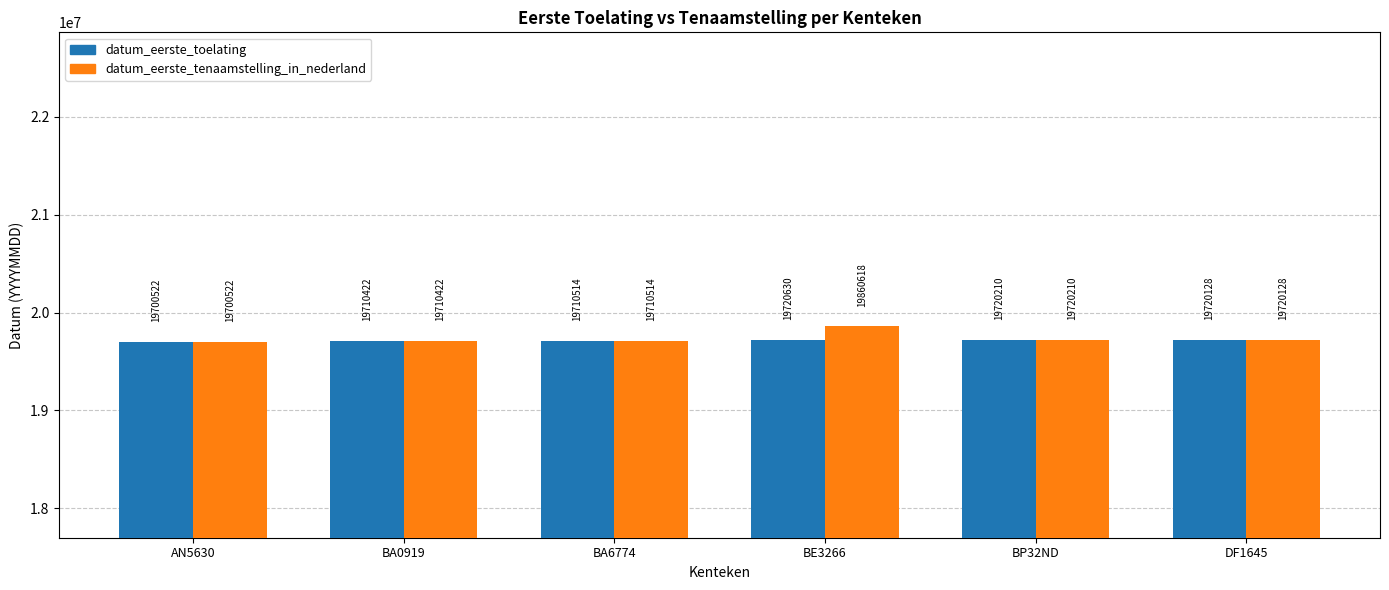

Are the bars grouped side by side (vs. stacked)?

Yes